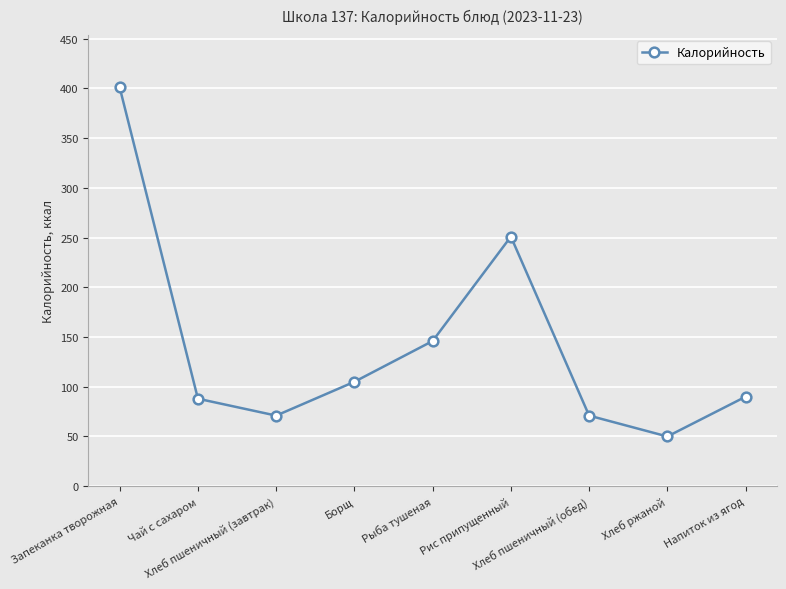

What is the greatest value displayed?

401